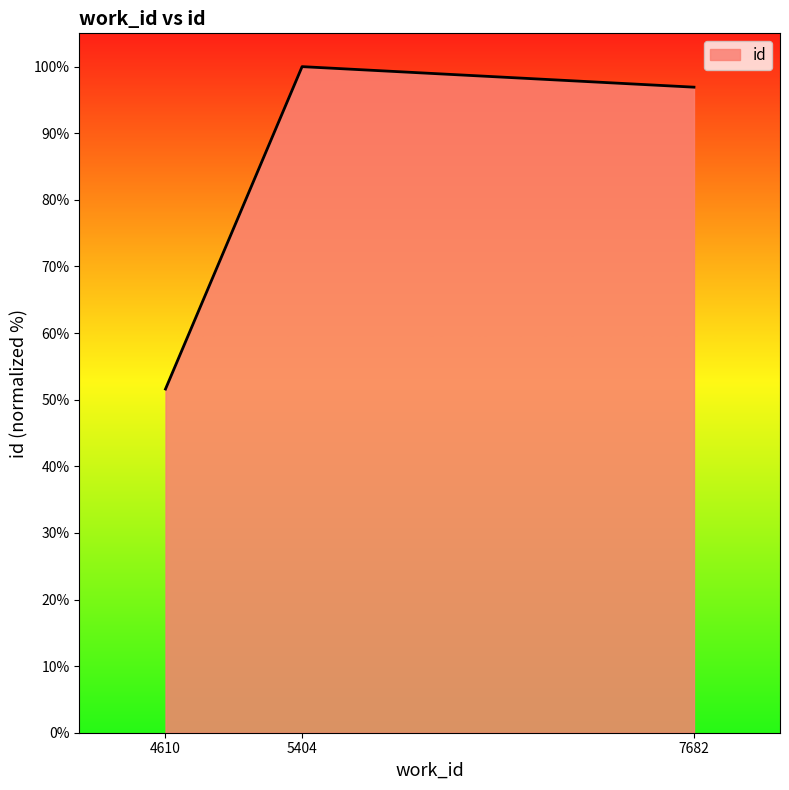

What is the average value?

82.8